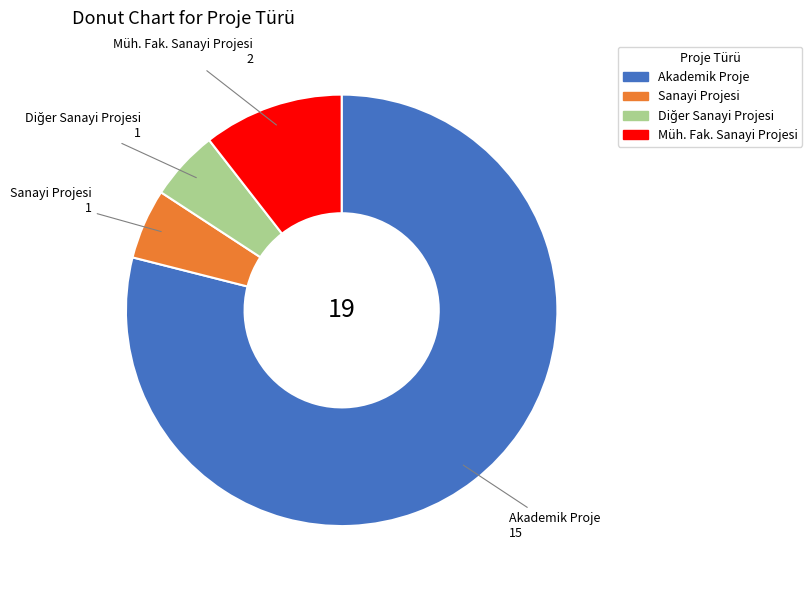

Between Akademik Proje and Sanayi Projesi, which is larger?

Akademik Proje